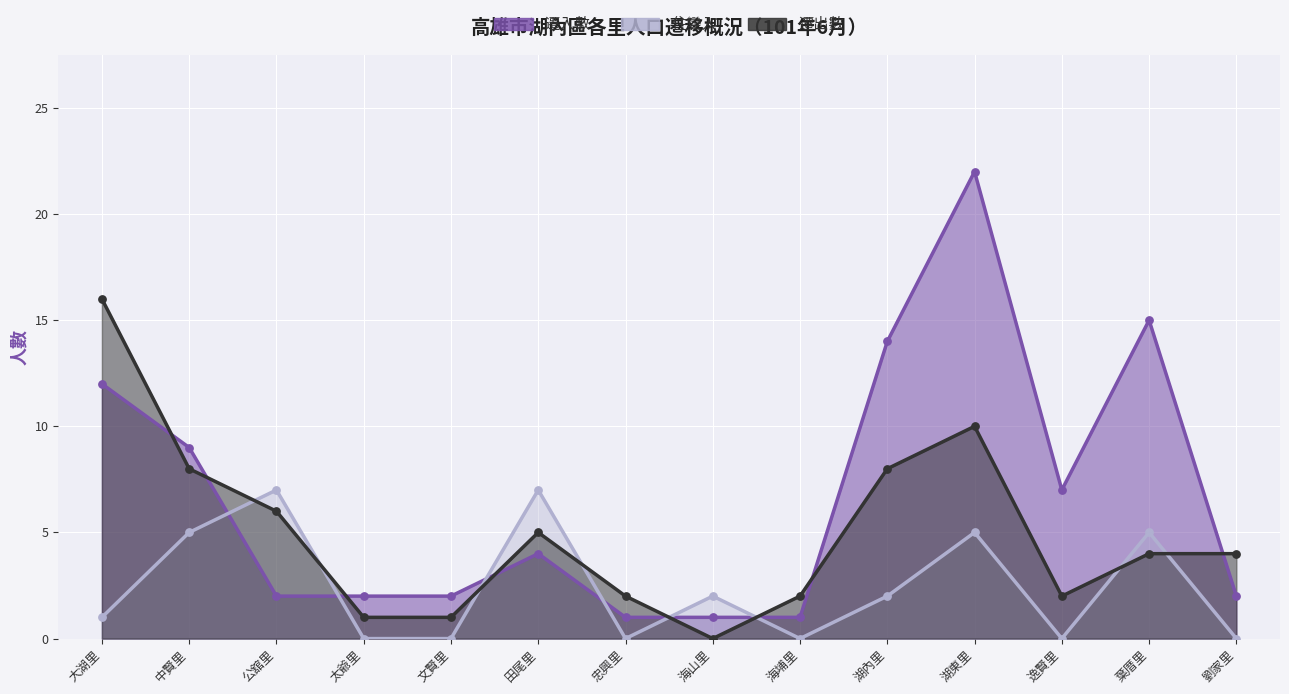

Which series has the widest spread of Y values?

遷入數